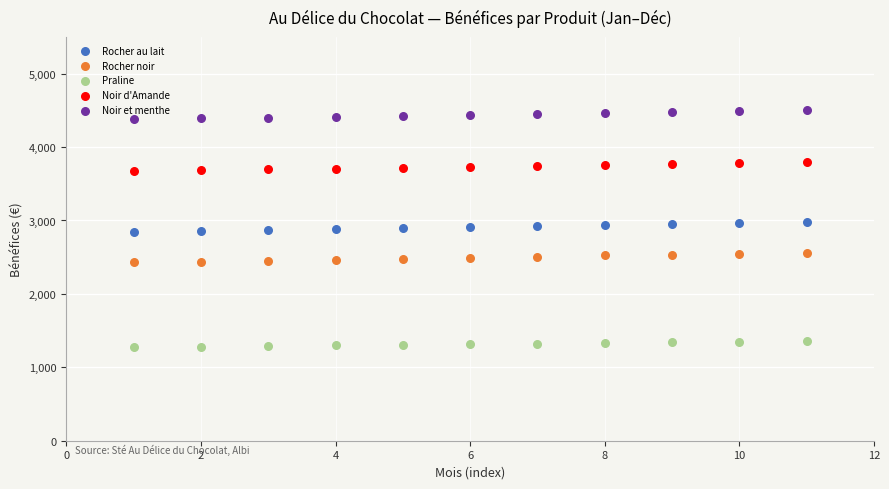

Across all data points, what is the range of X values (max minus min)?

10.0